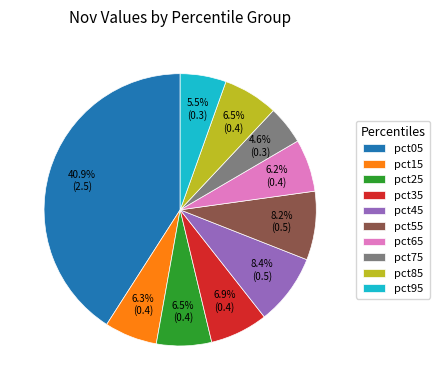

Is there a majority slice in this chart?

No